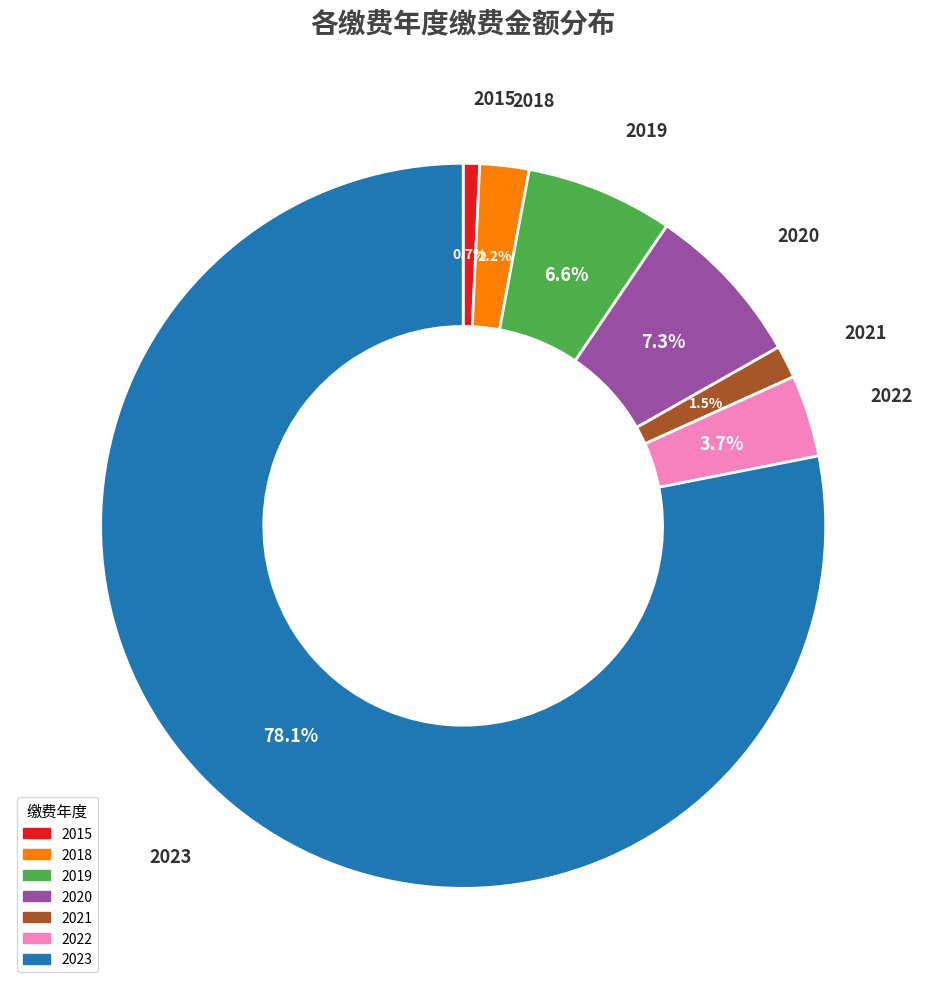

Do 2023 and 2022 together represent more than half of the pie?

Yes